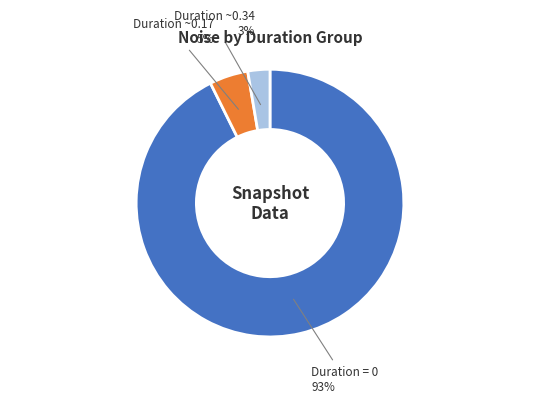

To the nearest percent, what is the average slice percentage?

33%